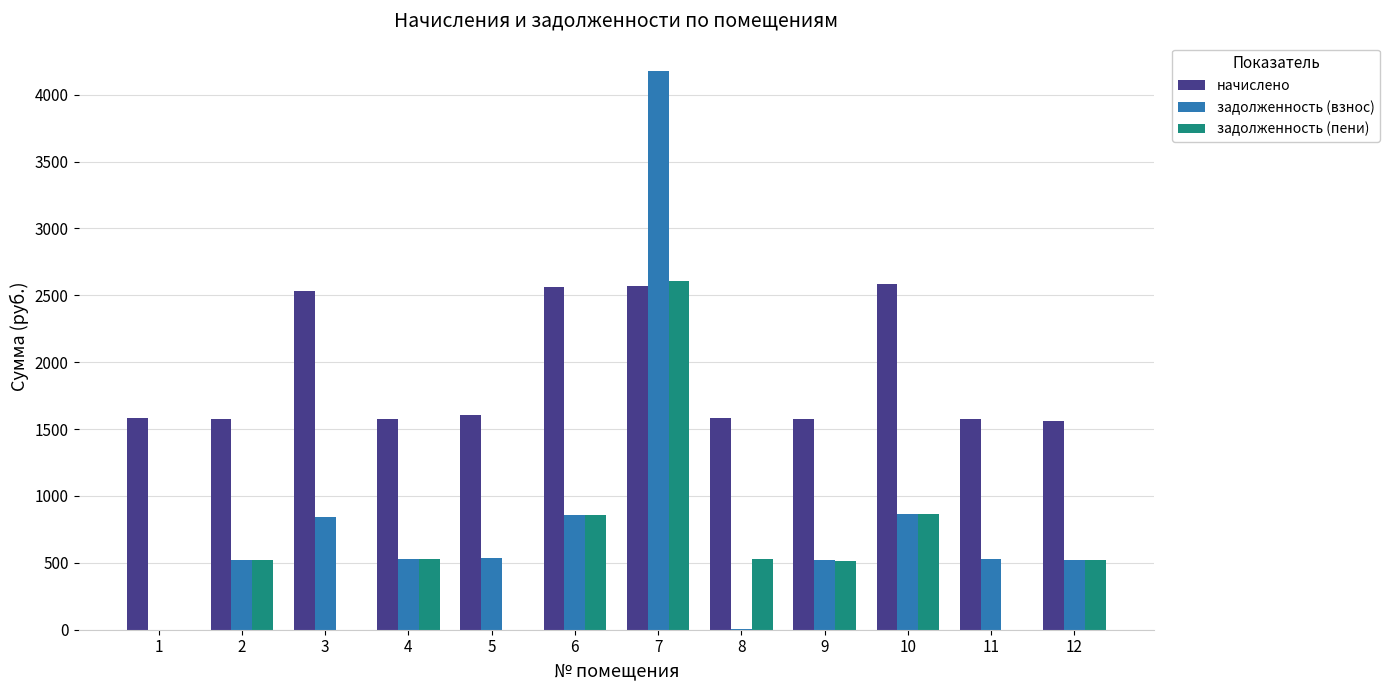

What is the total value across all series at 11?

2101.8